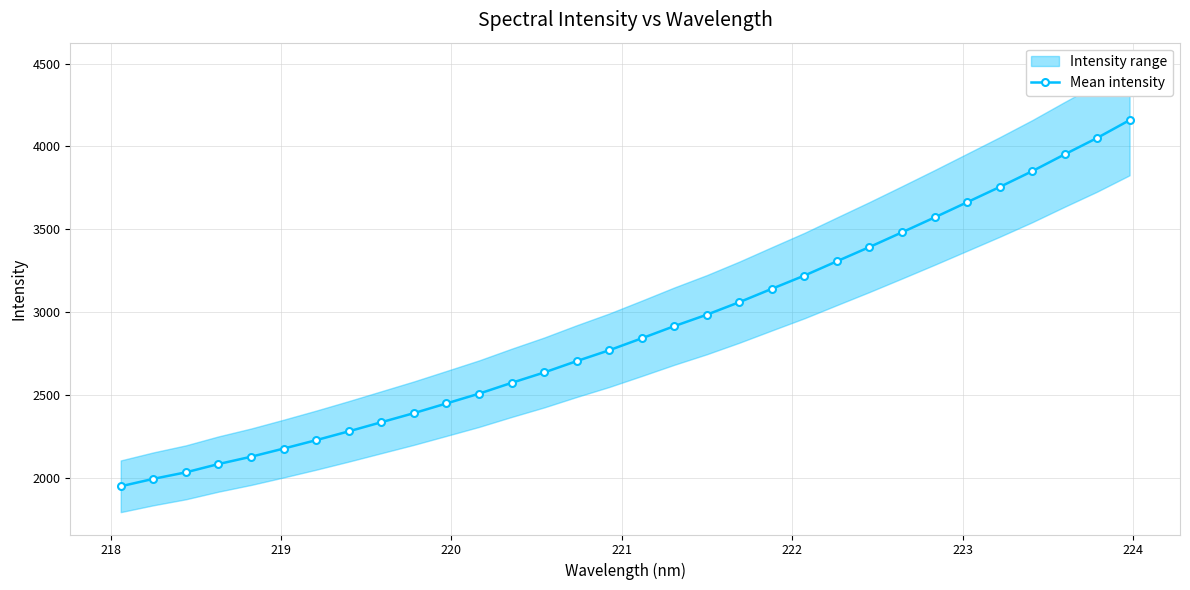

Does the chart have visible grid lines?

Yes